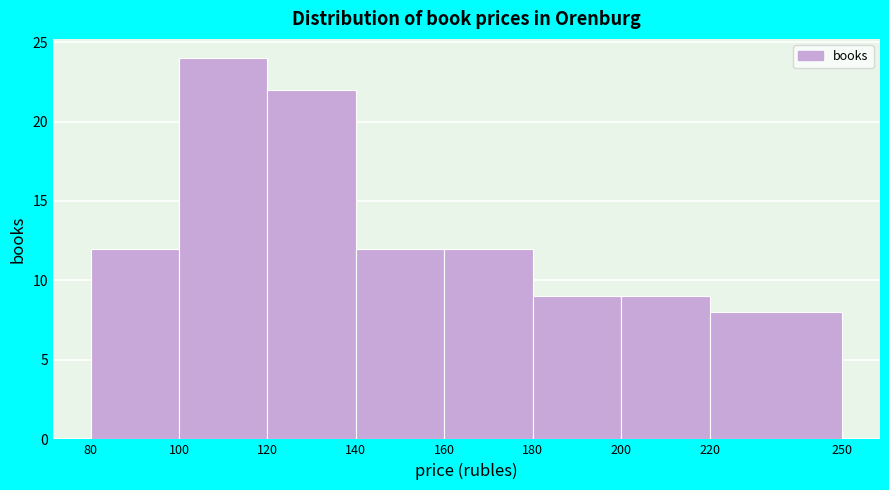

Reading left to right, transcribe this chart: for each bar, give the range it covers on the x-axis and its height. The values are not printed on the chart, so give them approximately, as read against the axis.

80 to 100: 12
100 to 120: 24
120 to 140: 22
140 to 160: 12
160 to 180: 12
180 to 200: 9
200 to 220: 9
220 to 250: 8